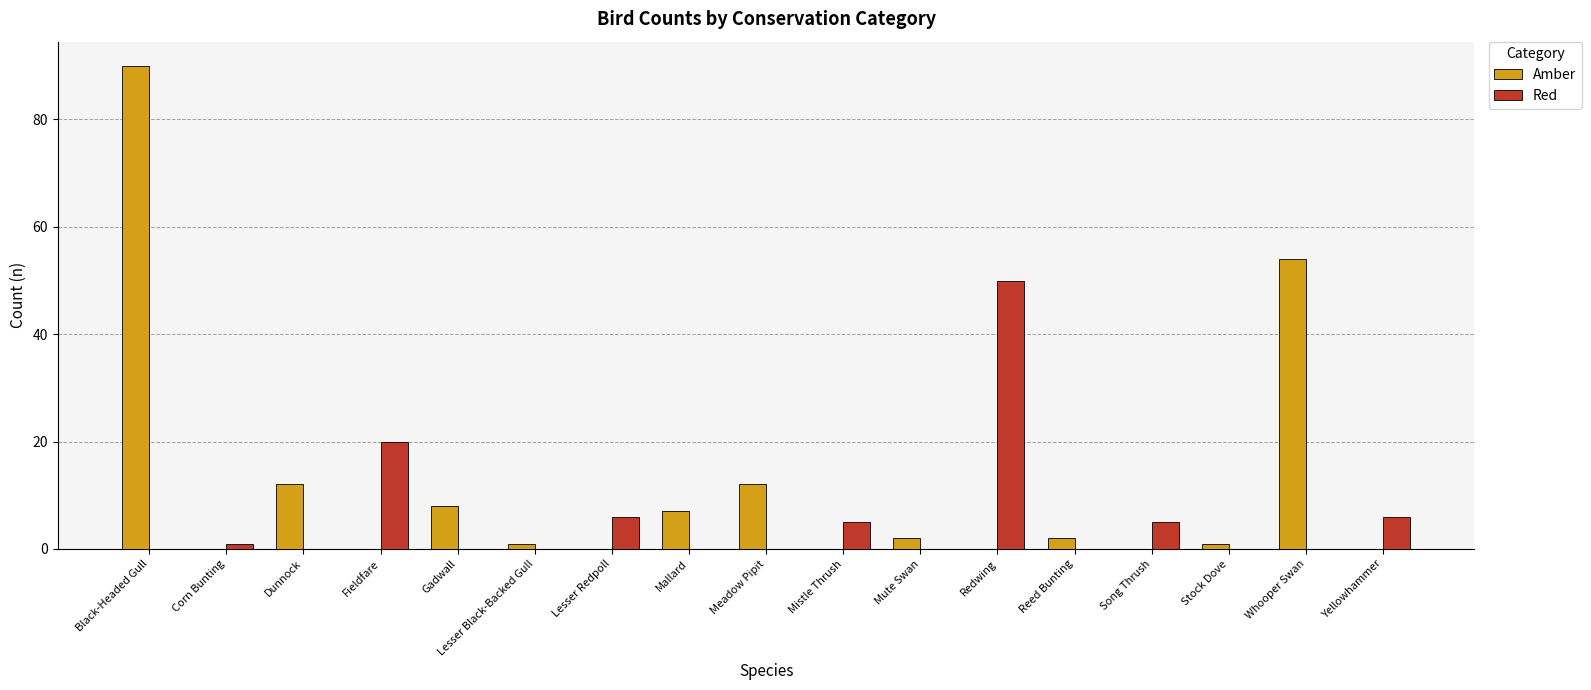

Count the number of categories in the chart.

17